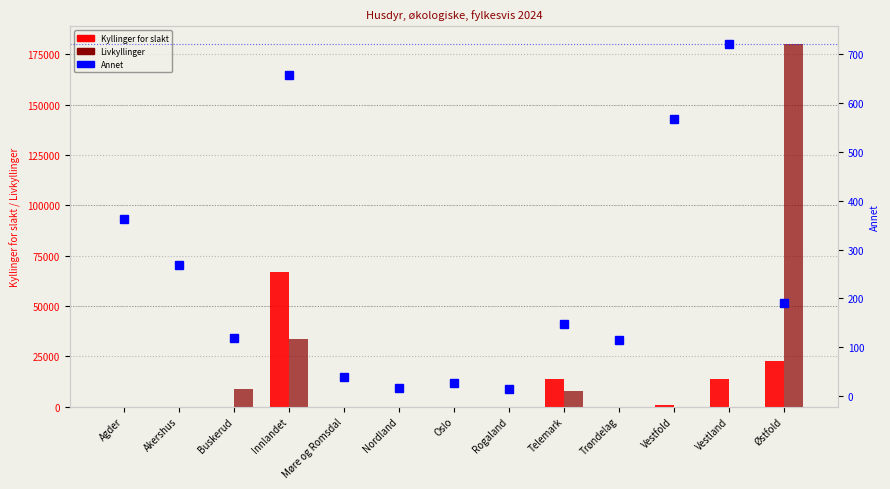

Reading right to left, what are all the values shown in this chart?

Kyllinger for slakt: Østfold=22500	Vestland=13836	Vestfold=800	Trøndelag=0	Telemark=13500	Rogaland=0	Oslo=0	Nordland=0	Møre og Romsdal=0	Innlandet=66661	Buskerud=0	Akershus=16	Agder=0
Livkyllinger: Østfold=180000	Vestland=15	Vestfold=0	Trøndelag=0	Telemark=8000	Rogaland=0	Oslo=0	Nordland=0	Møre og Romsdal=0	Innlandet=33700	Buskerud=8825	Akershus=0	Agder=0
Annet: Østfold=190	Vestland=722	Vestfold=567	Trøndelag=114	Telemark=148	Rogaland=14	Oslo=27	Nordland=17	Møre og Romsdal=39	Innlandet=658	Buskerud=120	Akershus=268	Agder=363